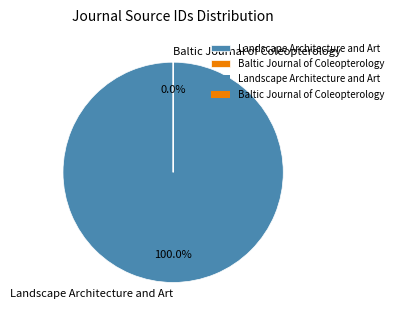

Combined, do Landscape Architecture and Art and Baltic Journal of Coleopterology account for over 50%?

Yes